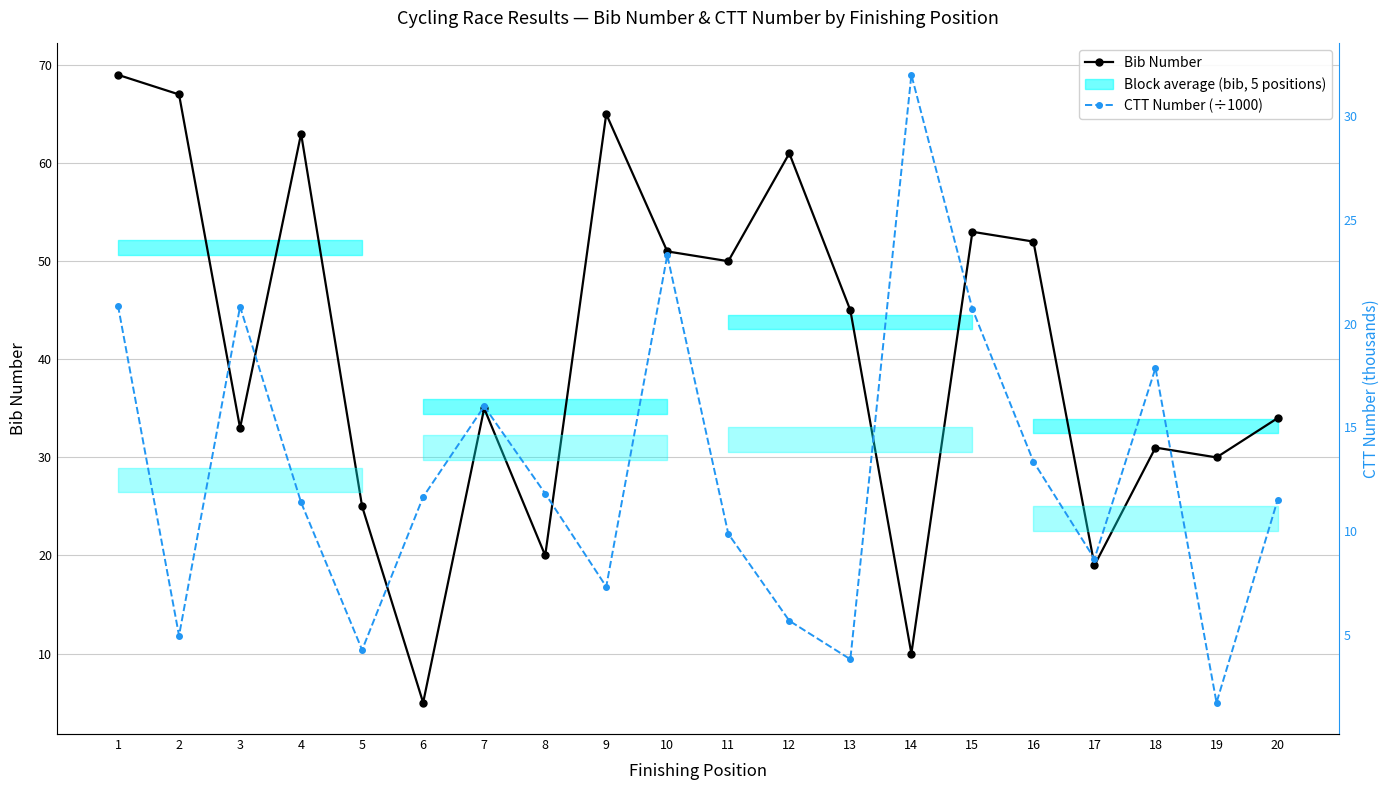

The Bib Number series shows 36.4 at 1. True or false?

False